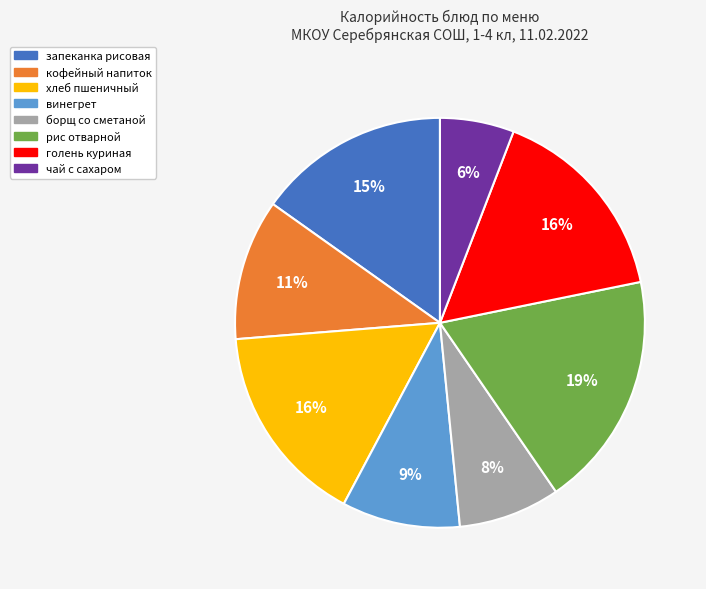

To the nearest percent, what is the difference between the голень куриная and запеканка рисовая slice percentages?

1%